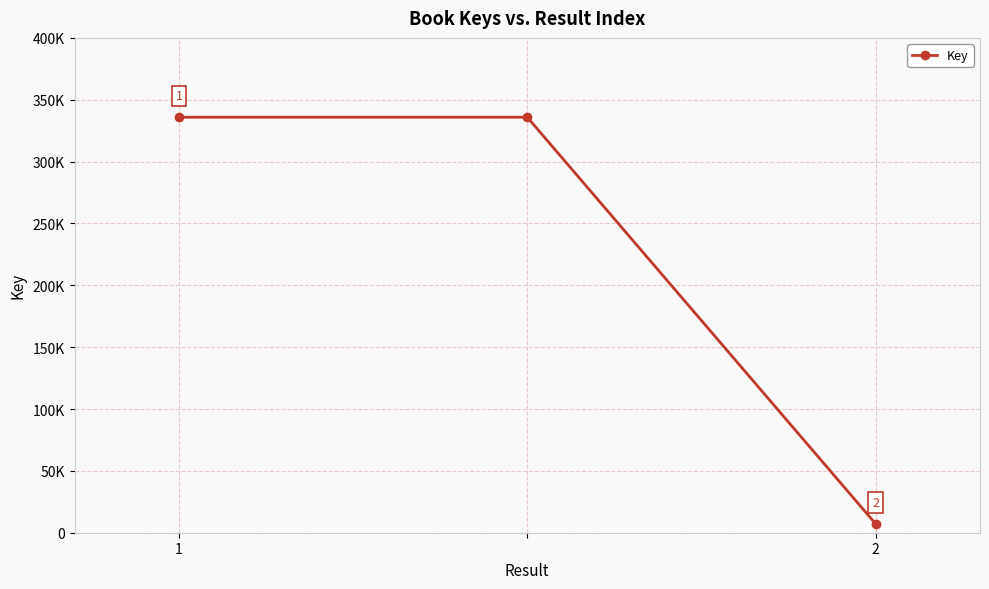

How many values are between 7300 and 335867?

3